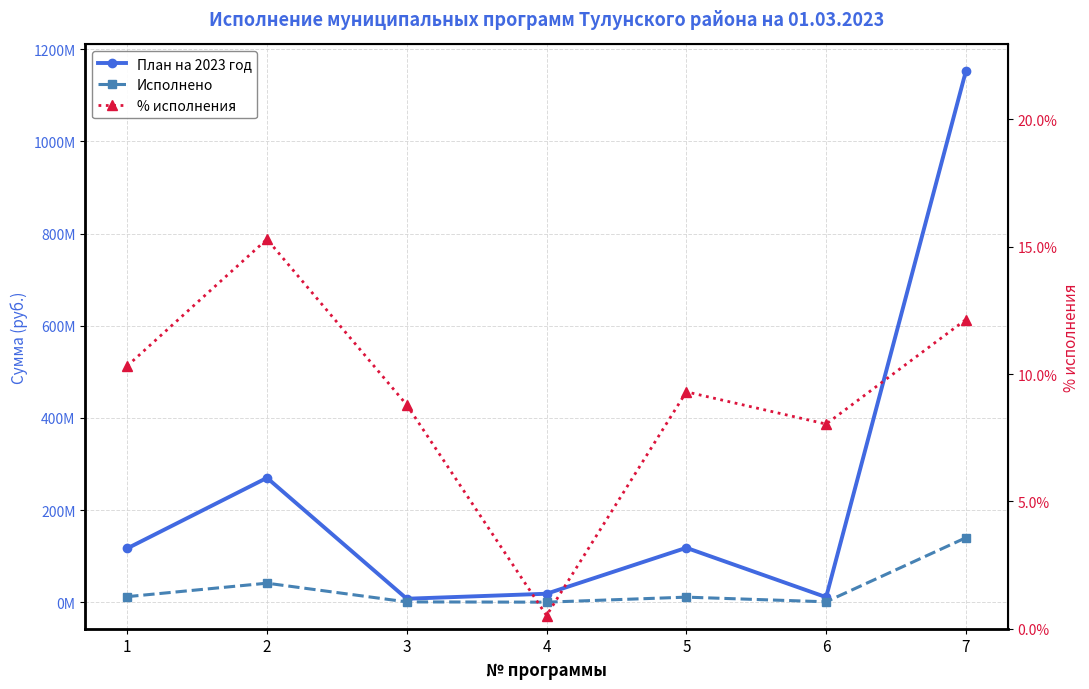

What is the sum of the План на 2023 год values at 6 and 2?

280755983.4